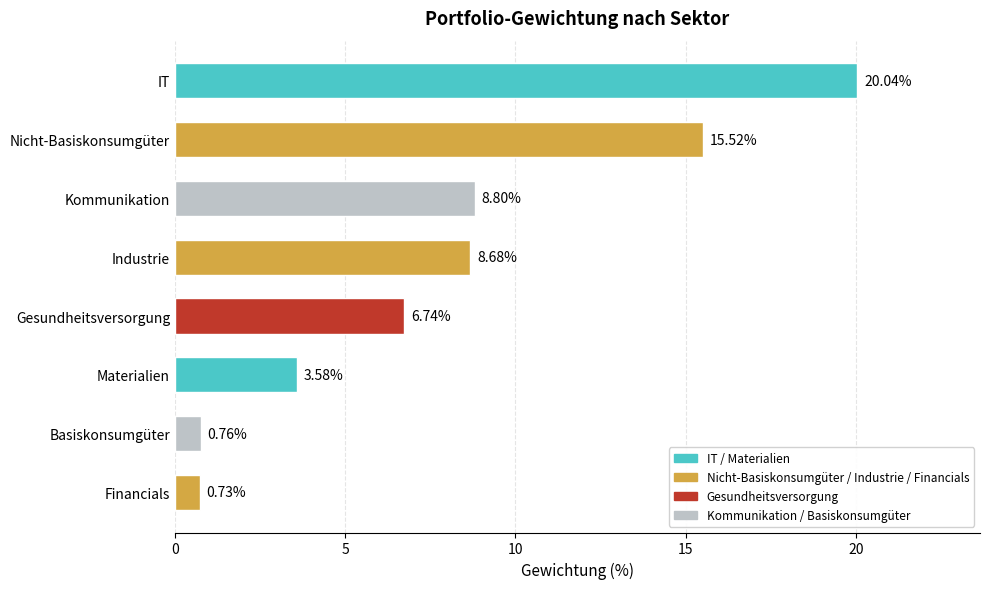

At which label is the value closest to 10?

Kommunikation